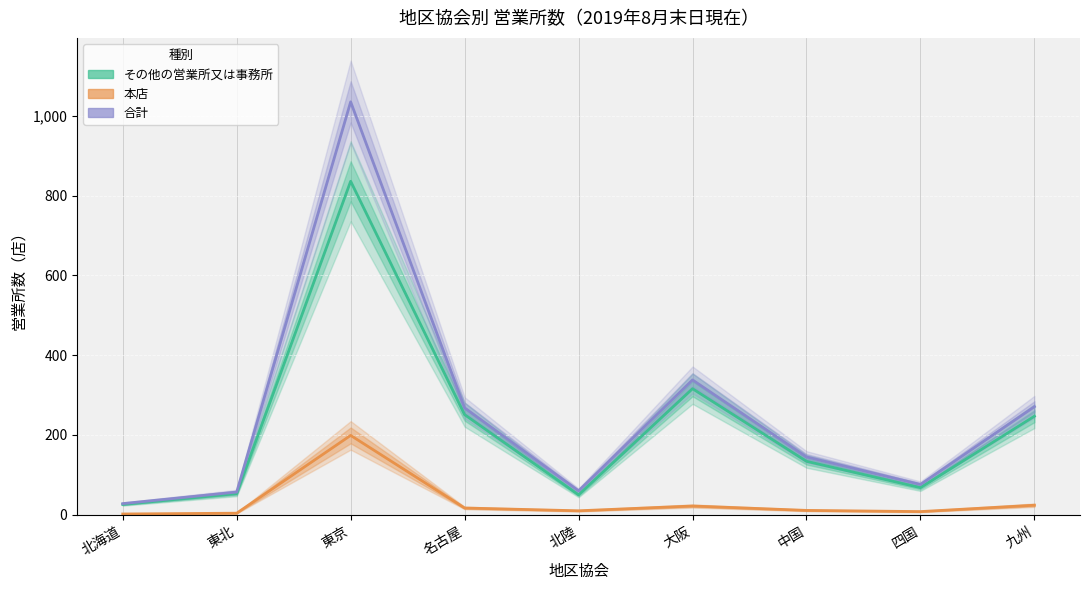

Rank the series at 東北 from highest to lowest value.

合計, その他の営業所又は事務所, 本店